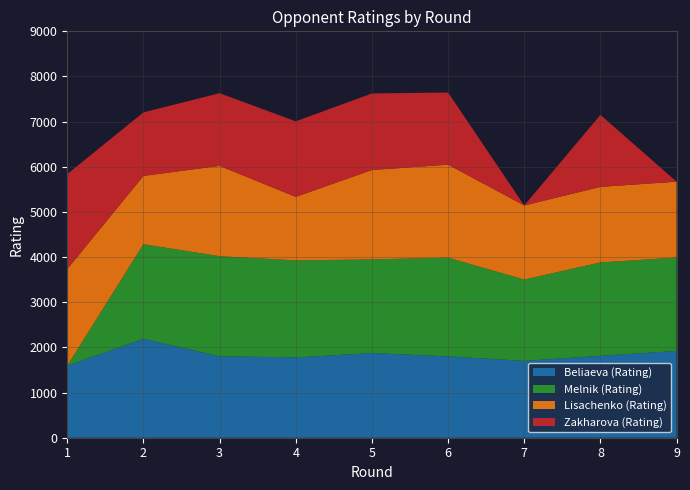

Reading left to right, extract all data points from this chart.

Beliaeva (Rating): 1595	2190	1803	1779	1875	1801	1702	1814	1921
Melnik (Rating): 0	2096	2217	2148	2074	2187	1801	2068	2069
Lisachenko (Rating): 2140	1512	2000	1407	1979	2060	1640	1673	1681
Zakharova (Rating): 2104	1407	1610	1673	1696	1597	0	1595	0